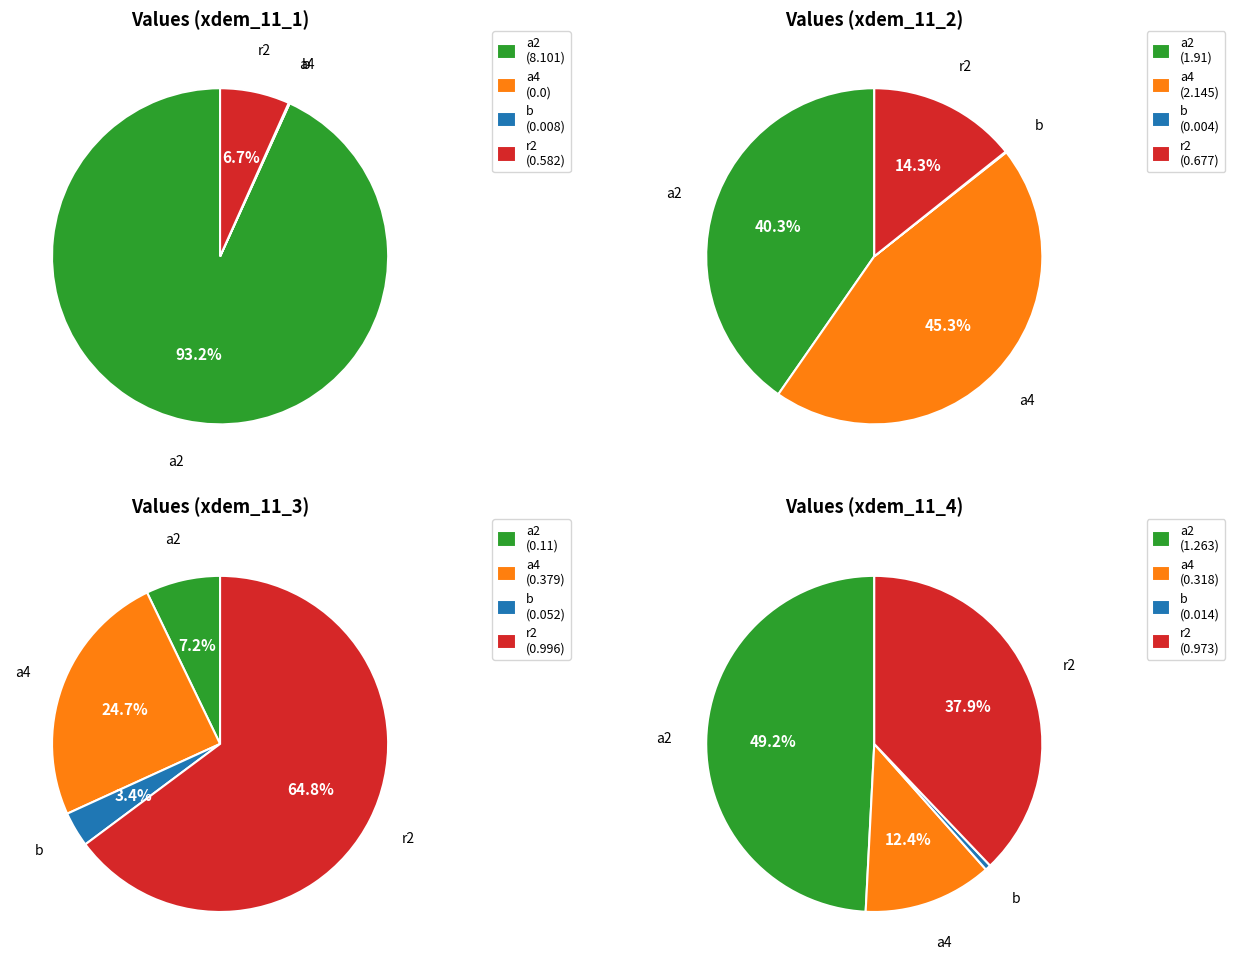

To the nearest percent, what portion does b _cons represent?

1%